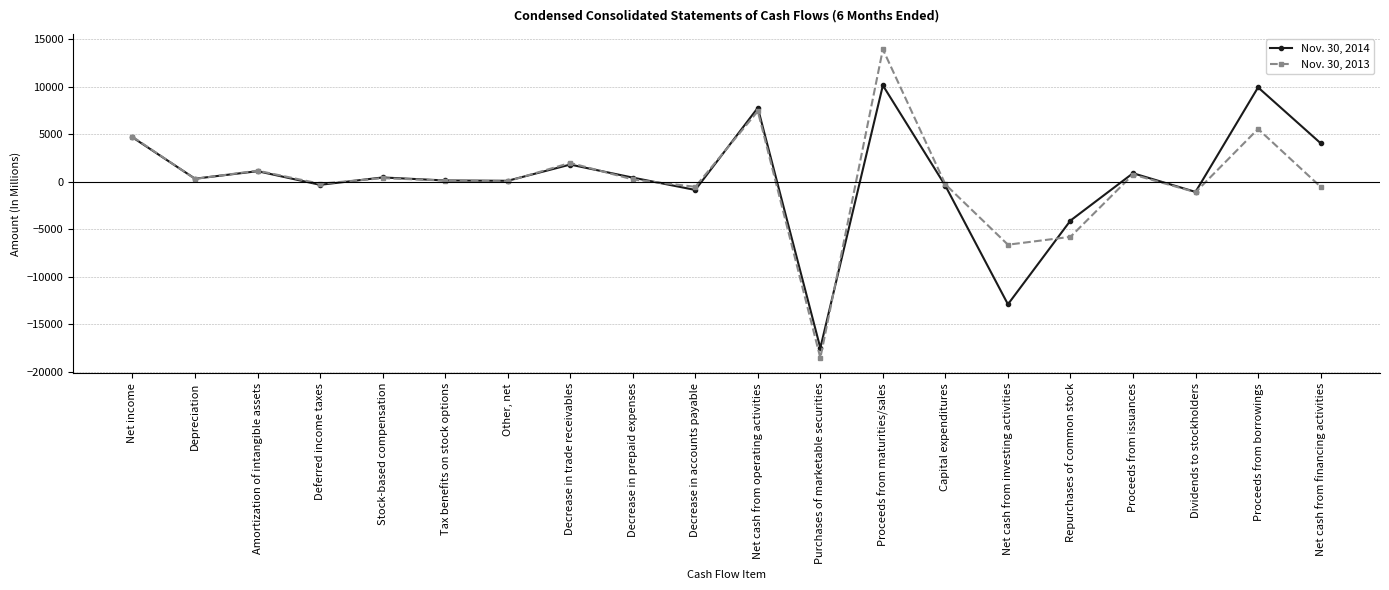

What is the value of the Nov. 30, 2014 point at the 5th from the left?

455